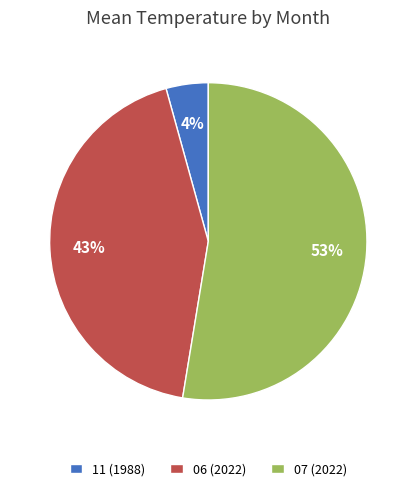

Is there a majority slice in this chart?

Yes